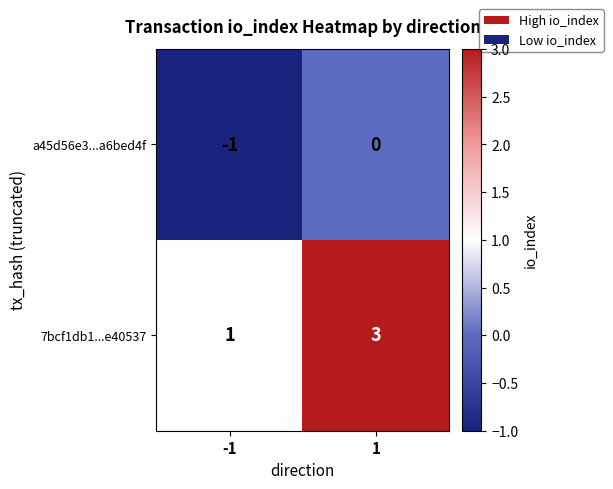

What is the sum of all 7bcf1db1...e40537 values?

4